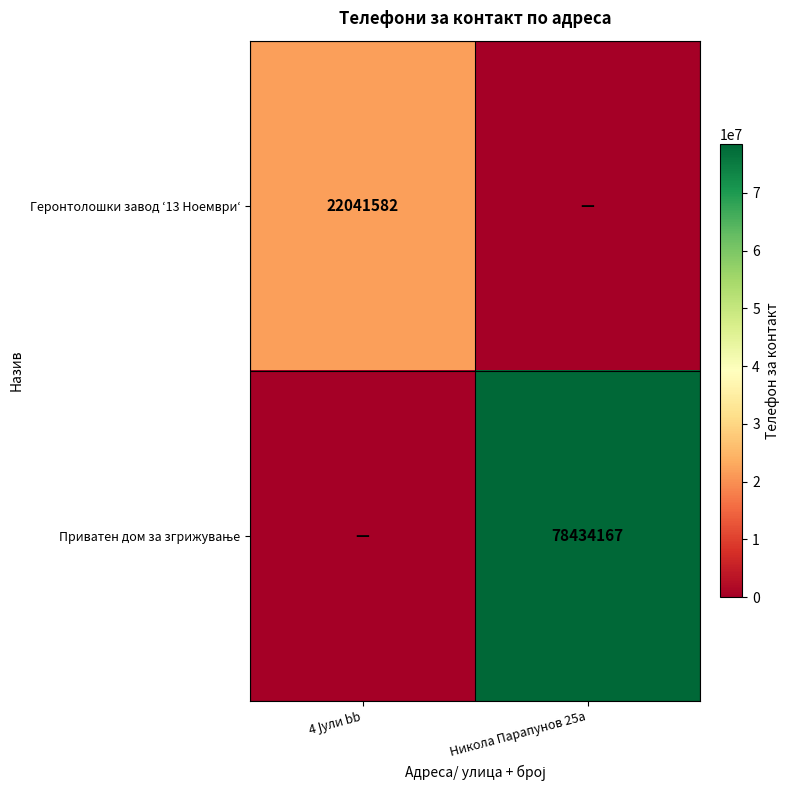

Which category has the lowest value across all series?

Никола Парапунов 25а